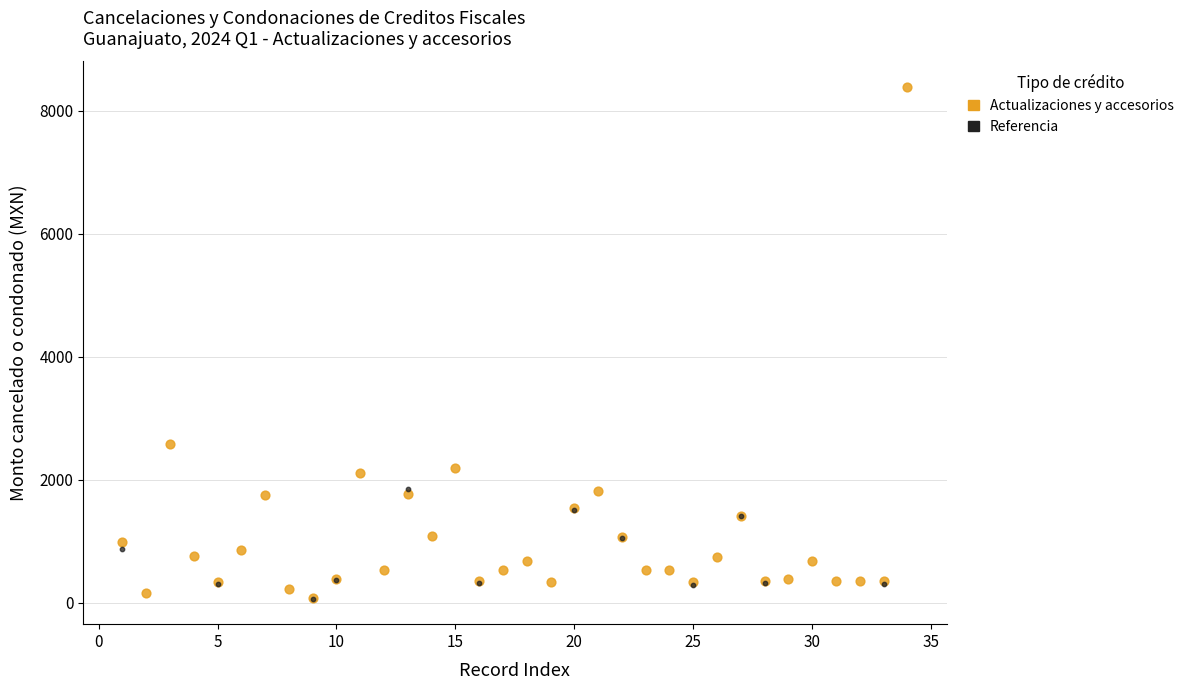

Which series has the largest Y range (max minus min)?

Actualizaciones y accesorios